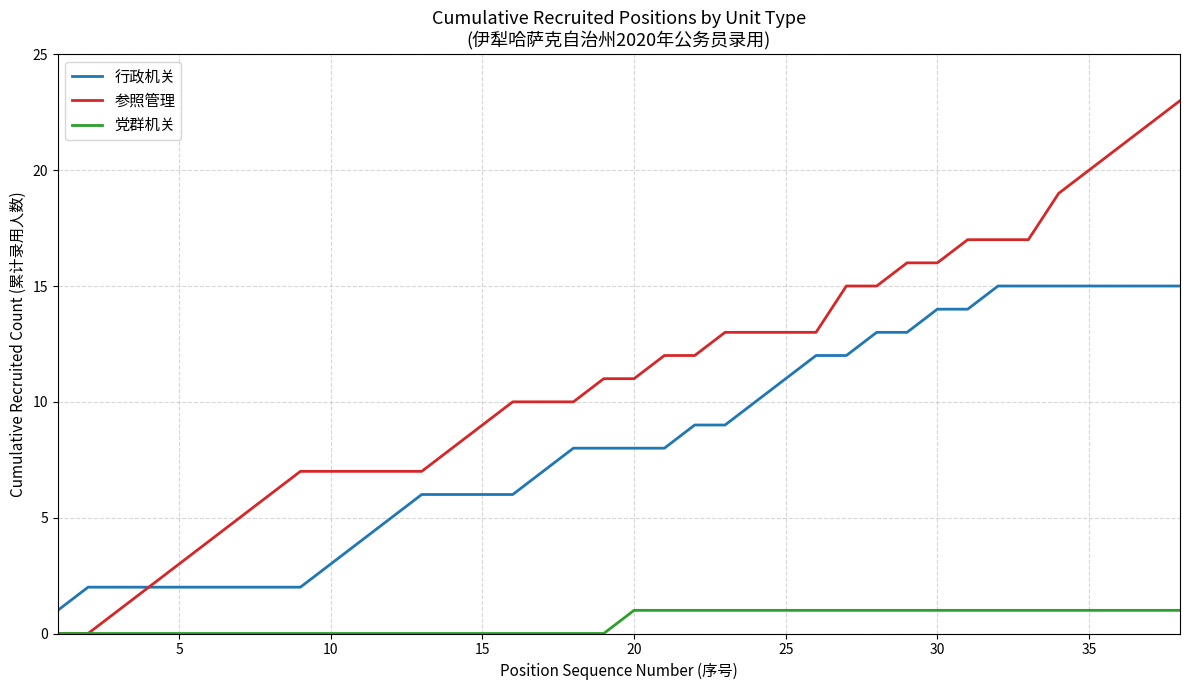

What is the maximum value shown in the chart?

23